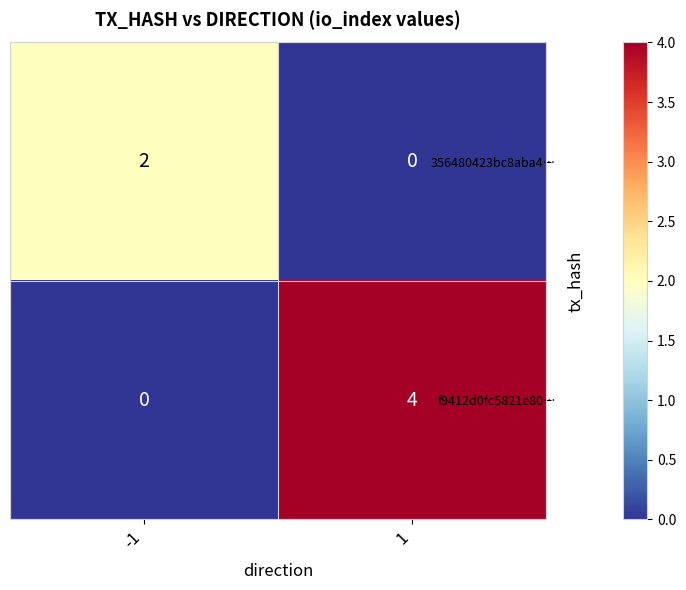

What is the greatest value displayed?

4